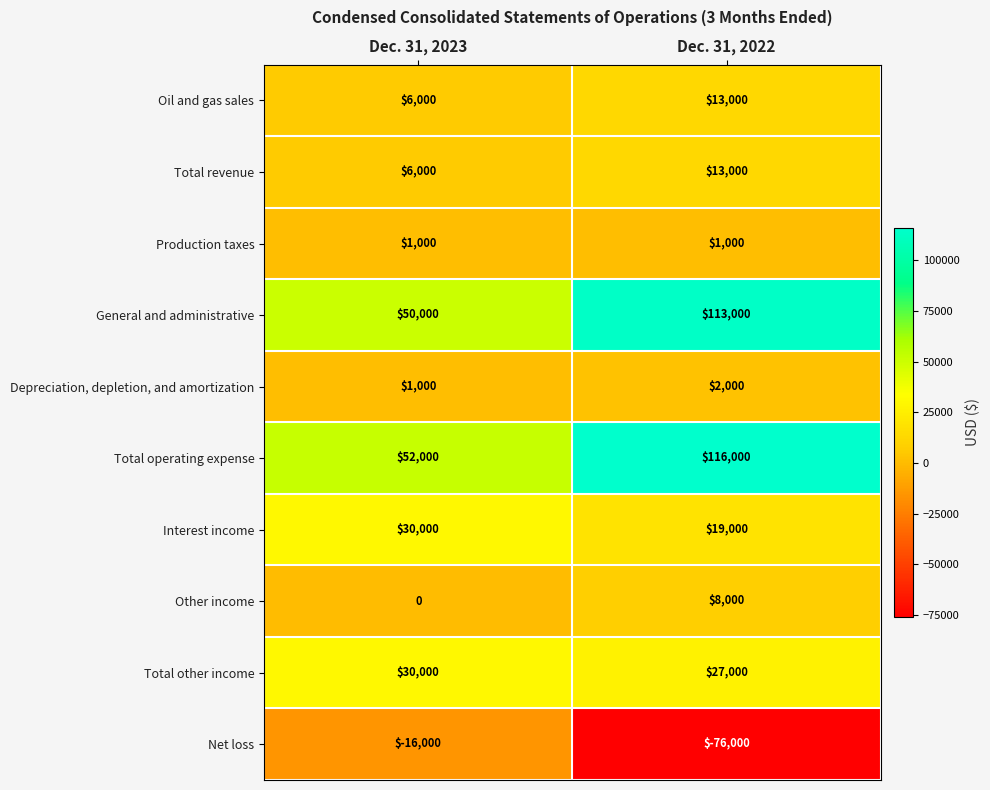

Which series has the largest total across all categories?

Total operating expense